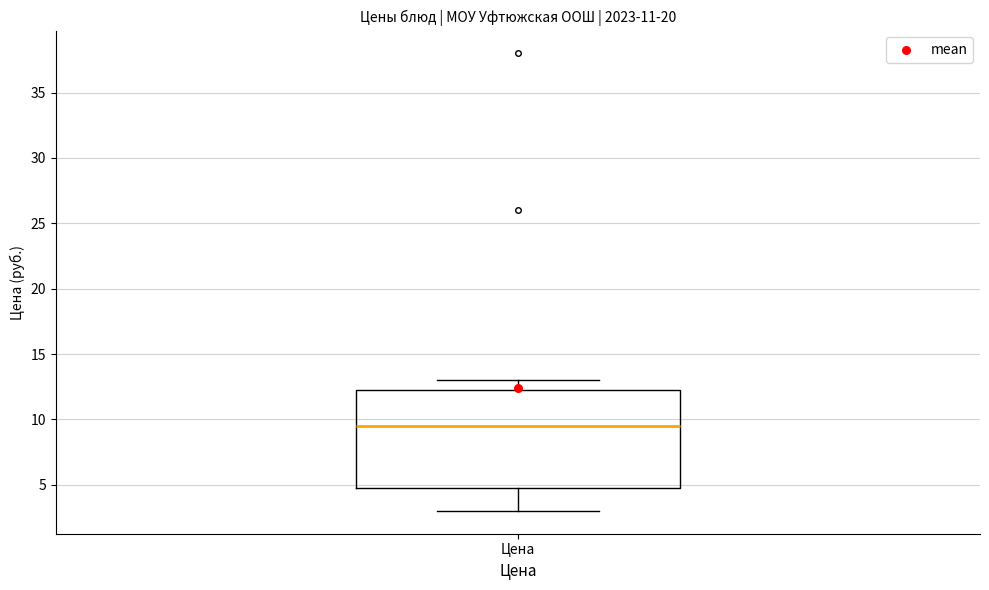

Read this box plot against the y-axis: the position of the median line, the range covered by the box, and the ends of both whiskers. The values are not printed on the chart, so give them approximately, as read against the axis.

median 9.5, box 5.0 to 12.5, whiskers 3.0 to 13.0